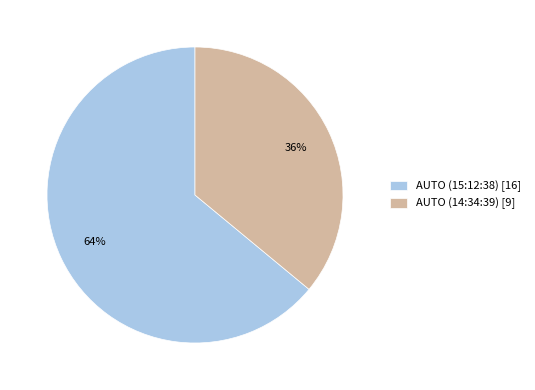

What is the largest slice in the pie chart?

AUTO (15:12:38)